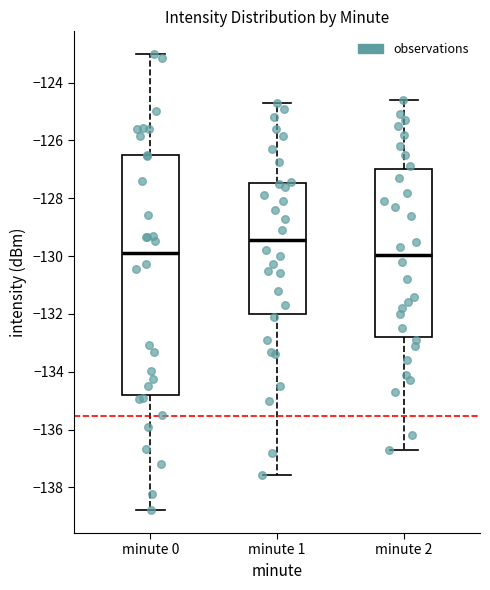

Comparing the boxes themselves (not the whiskers), which one is the tallest?

minute 0